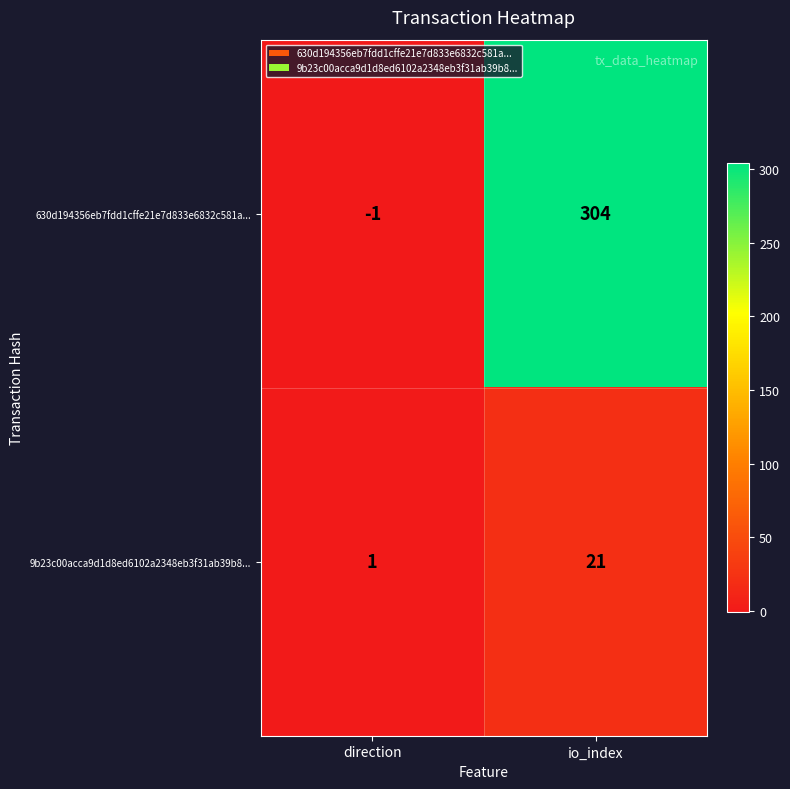

Which category has the lowest value in the 9b23c00acca9d1d8ed6102a2348eb3f31ab39b8... series?

direction